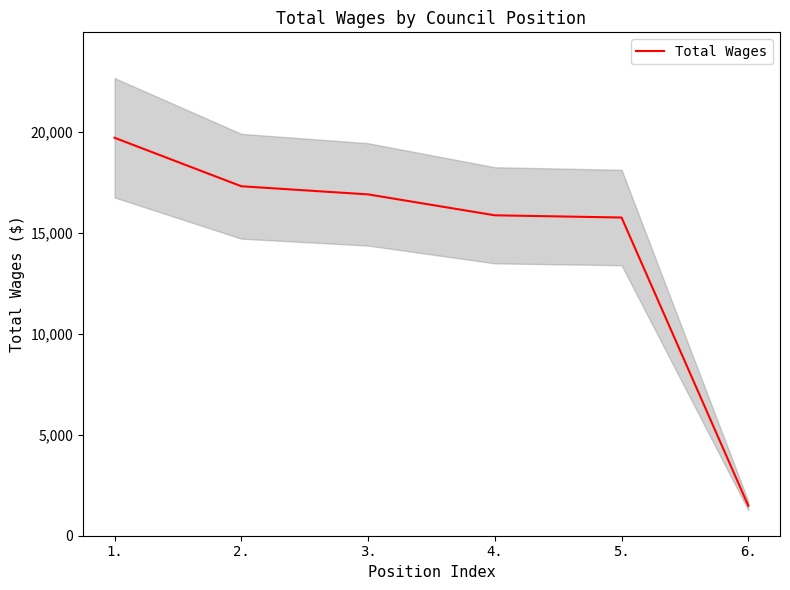

What is the change in value from 4. to 5.?

-110